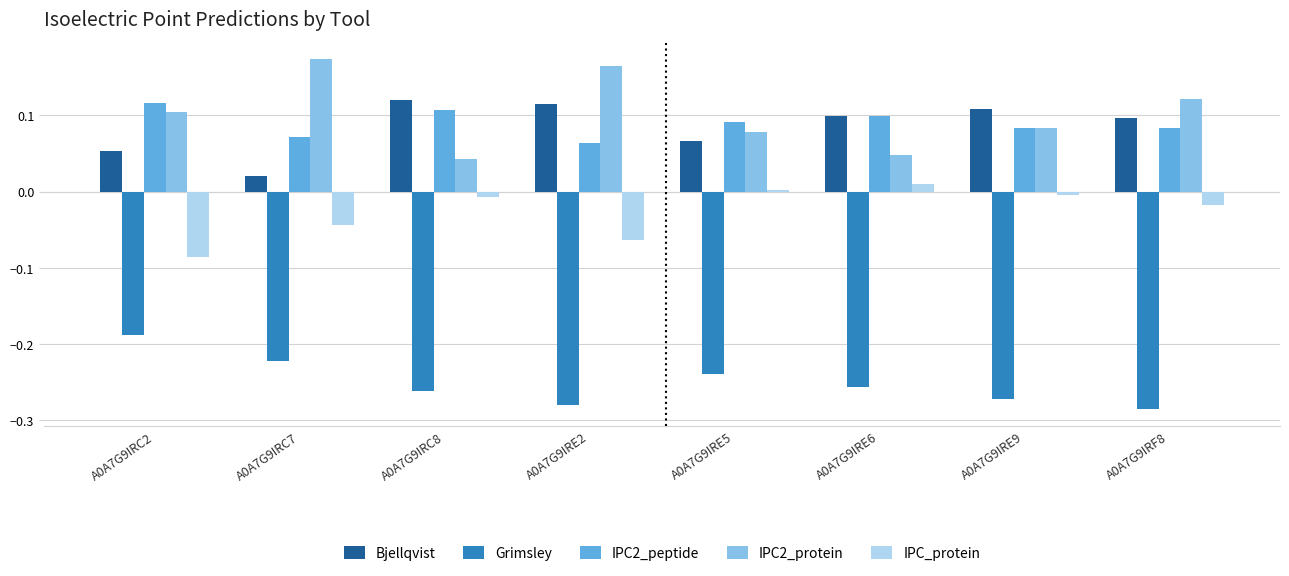

What is the sum of all IPC2_peptide values?

0.7